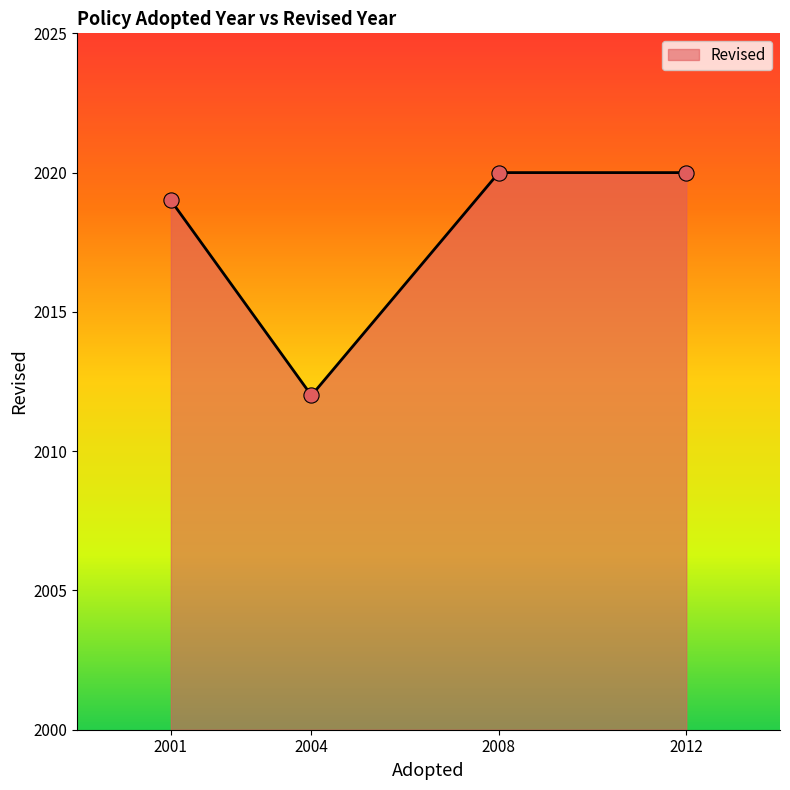

Approximately how many times larger is the value at 2001 compared to 2008?

1.0